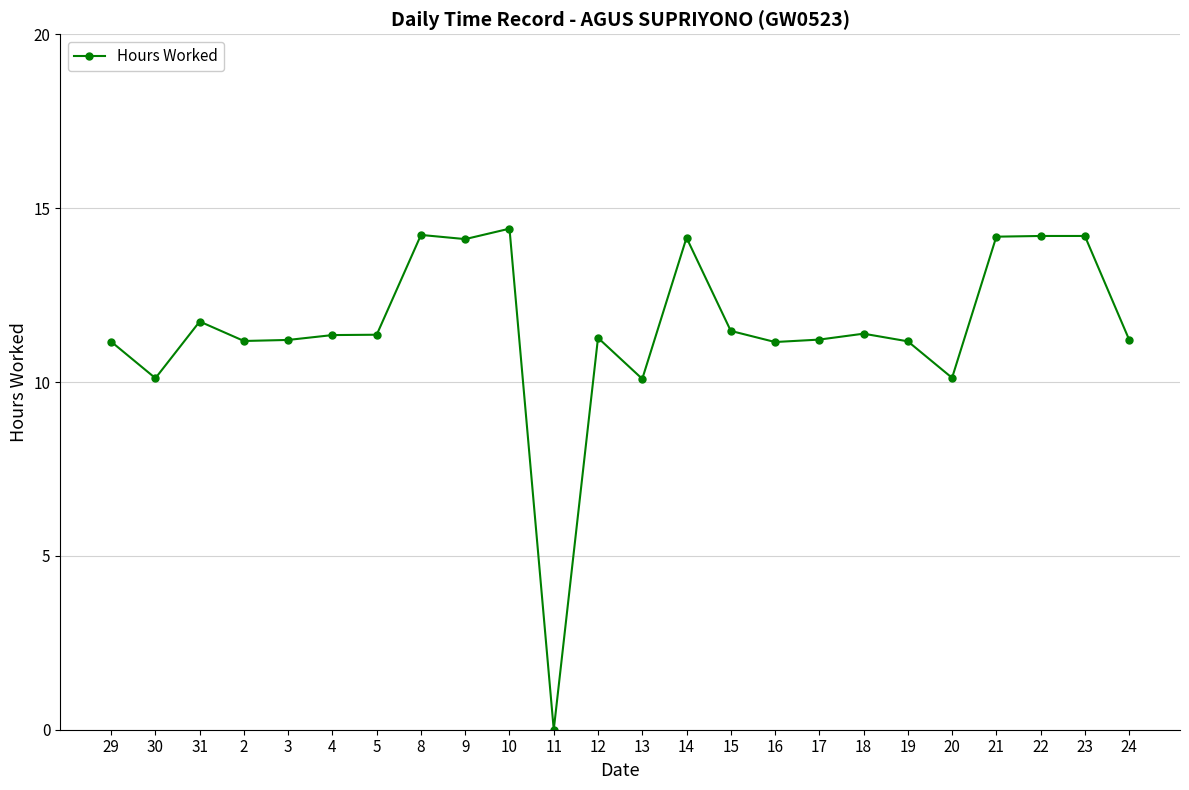

How many values are above zero?

23